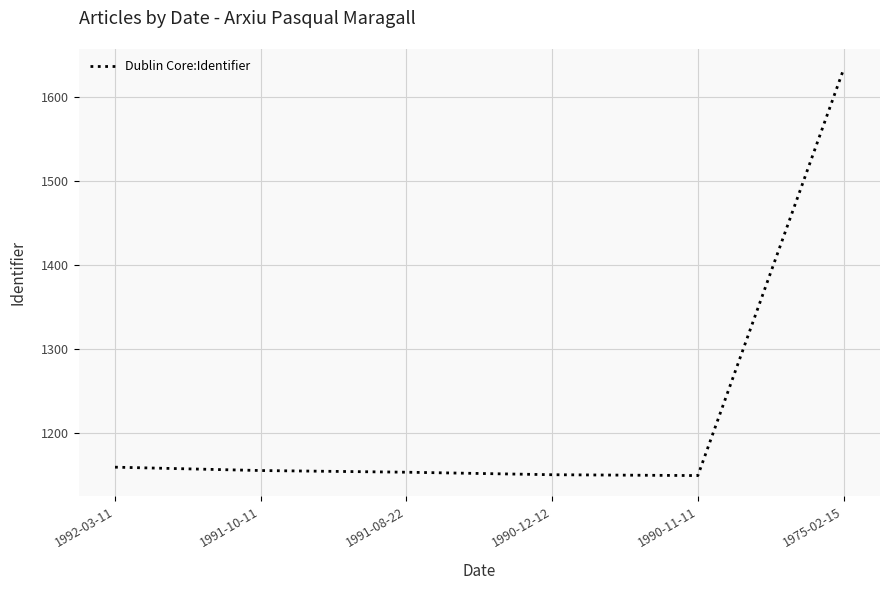

True or false: there are more than 2 points higher than both neighbors.

False